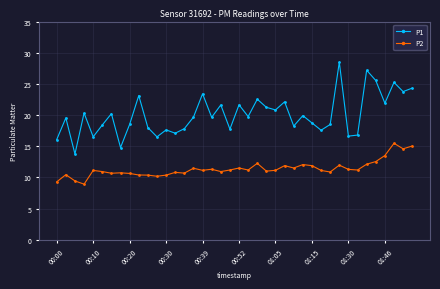

How many series are shown in this chart?

2